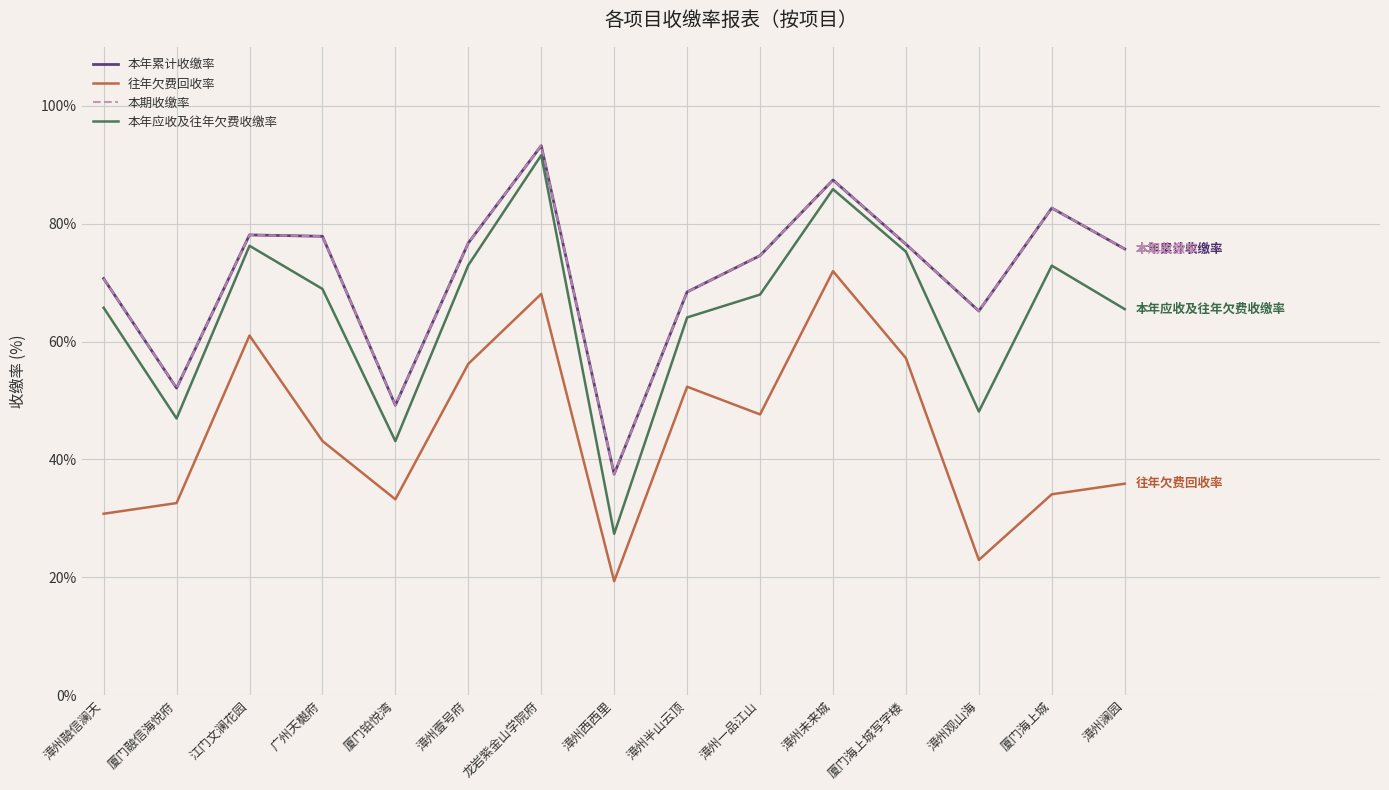

How many lines are shown in the chart?

4